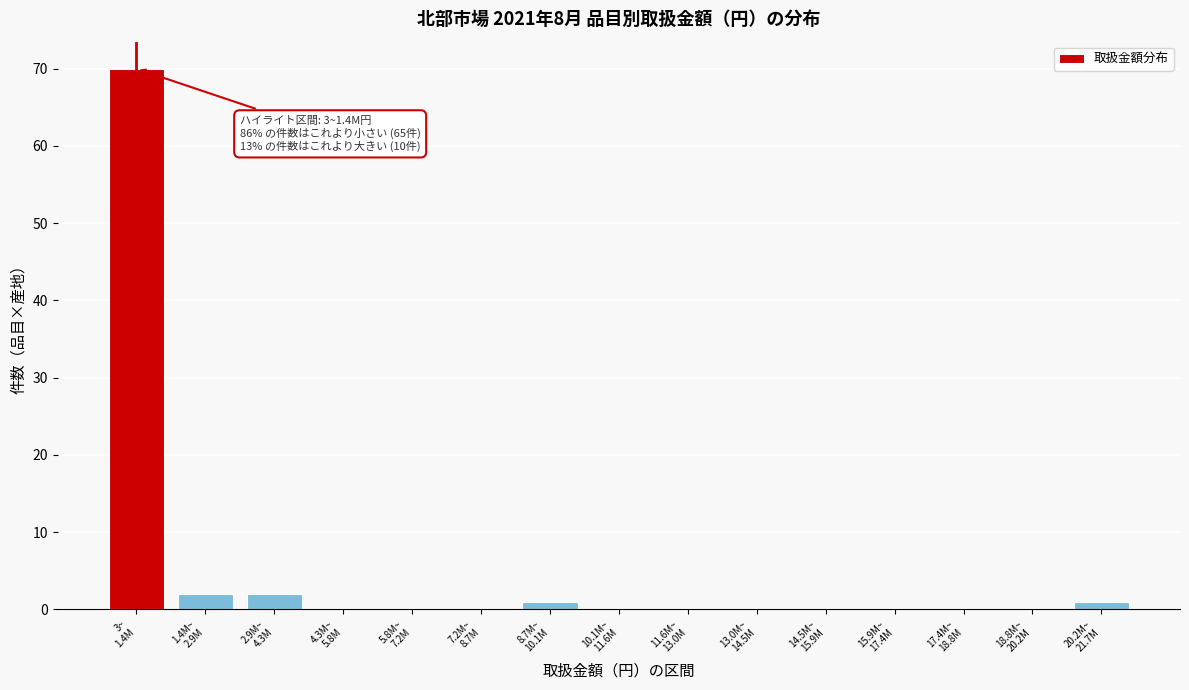

What is the sum of all values?

76